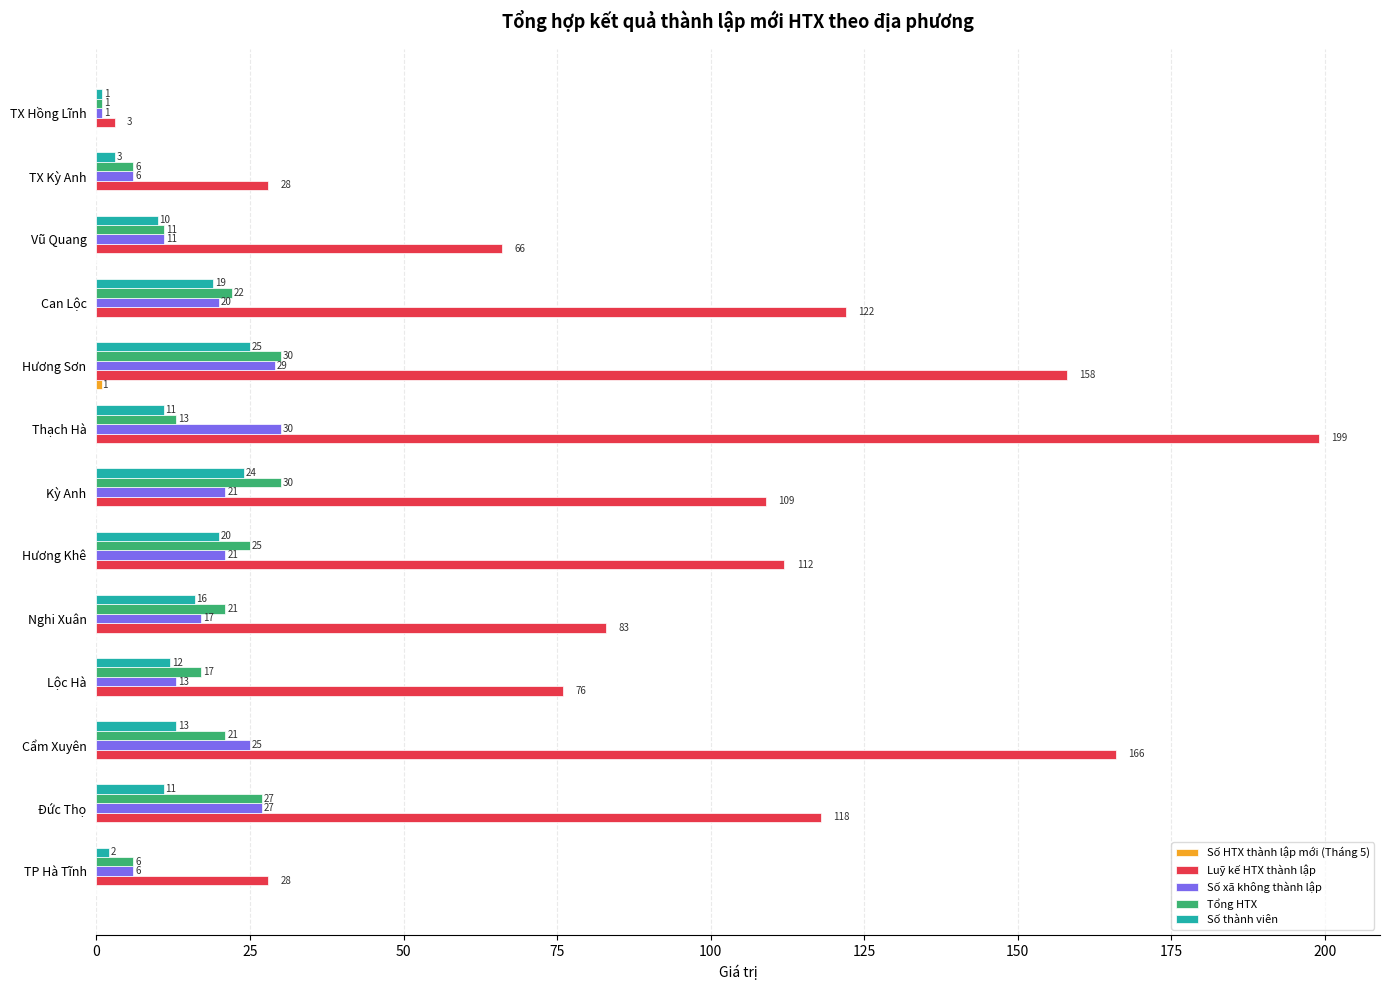

At which label is Số xã không thành lập closest to 15?

Lộc Hà